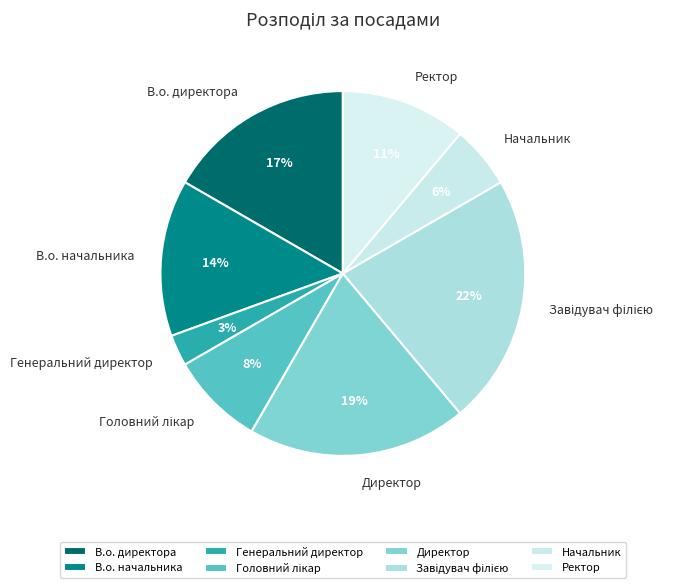

Does Генеральний директор represent more than half of the total?

No